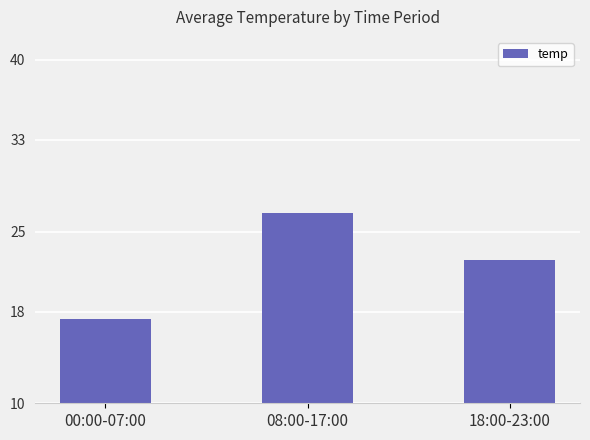

Reading right to left, extract all data points from this chart.

18:00-23:00=22.6	08:00-17:00=26.6	00:00-07:00=17.4